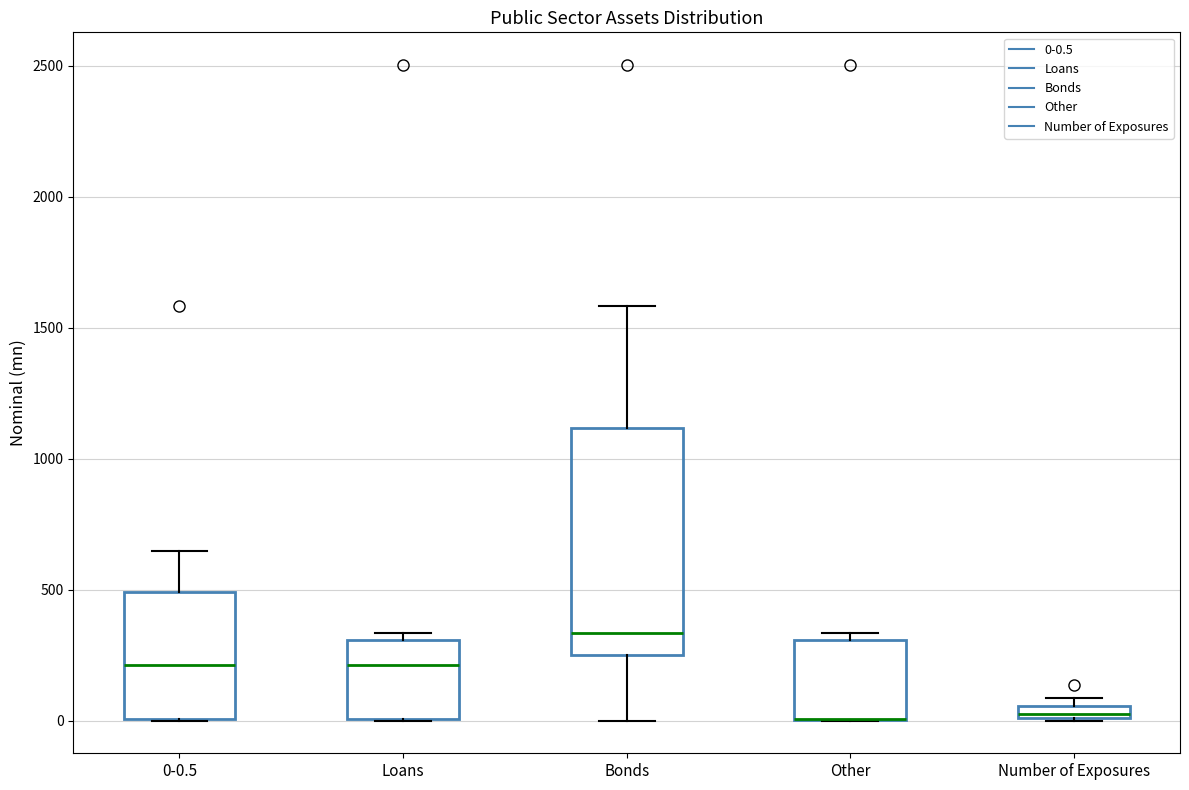

Which box is the tallest, from its lower edge to its upper edge?

Bonds